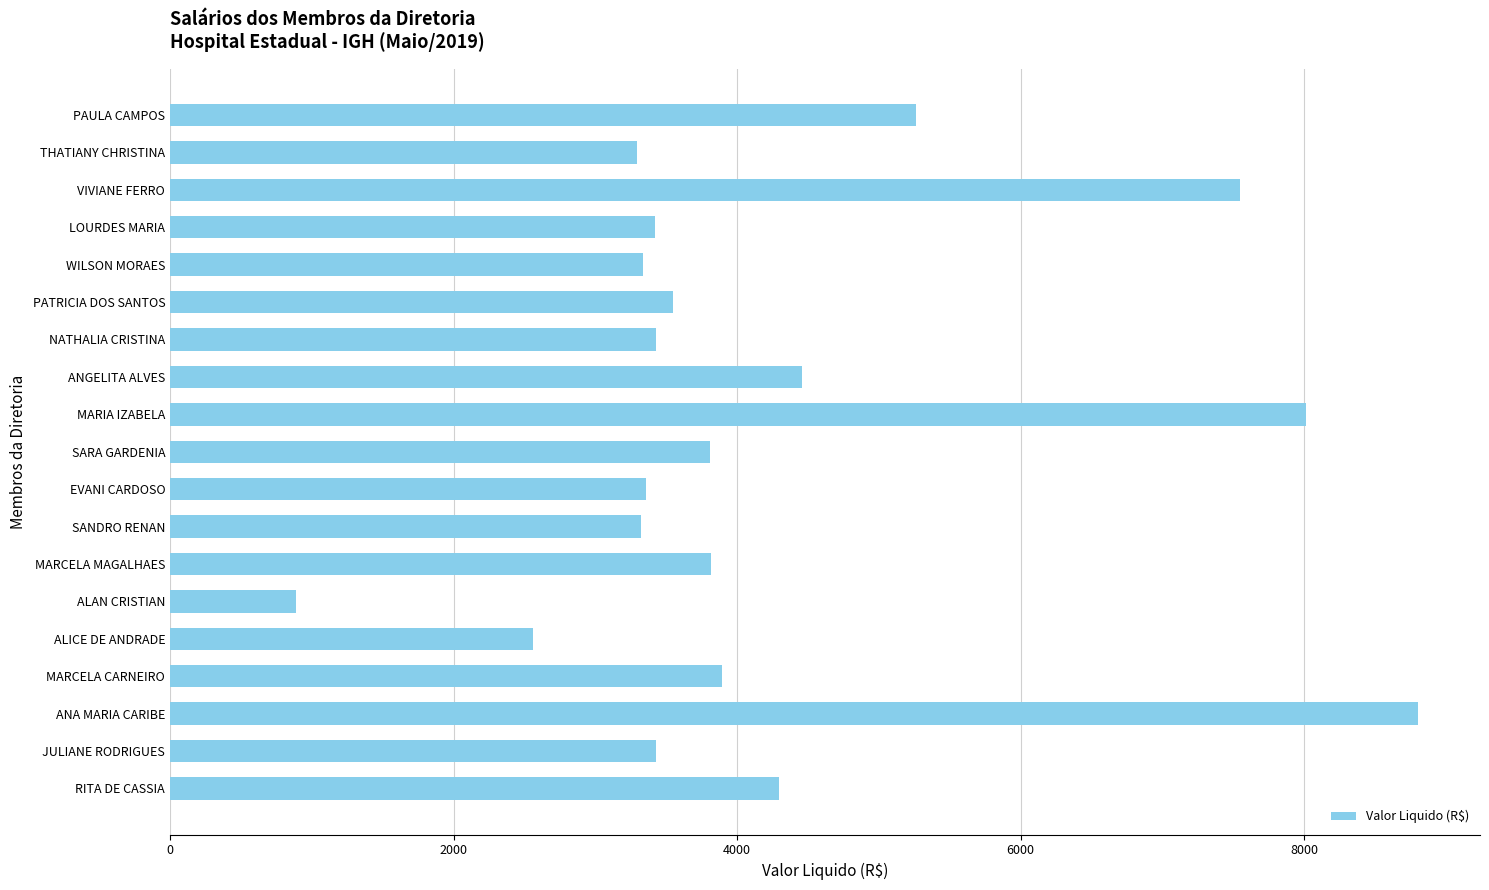

What is the difference between the maximum and minimum values?

7912.4